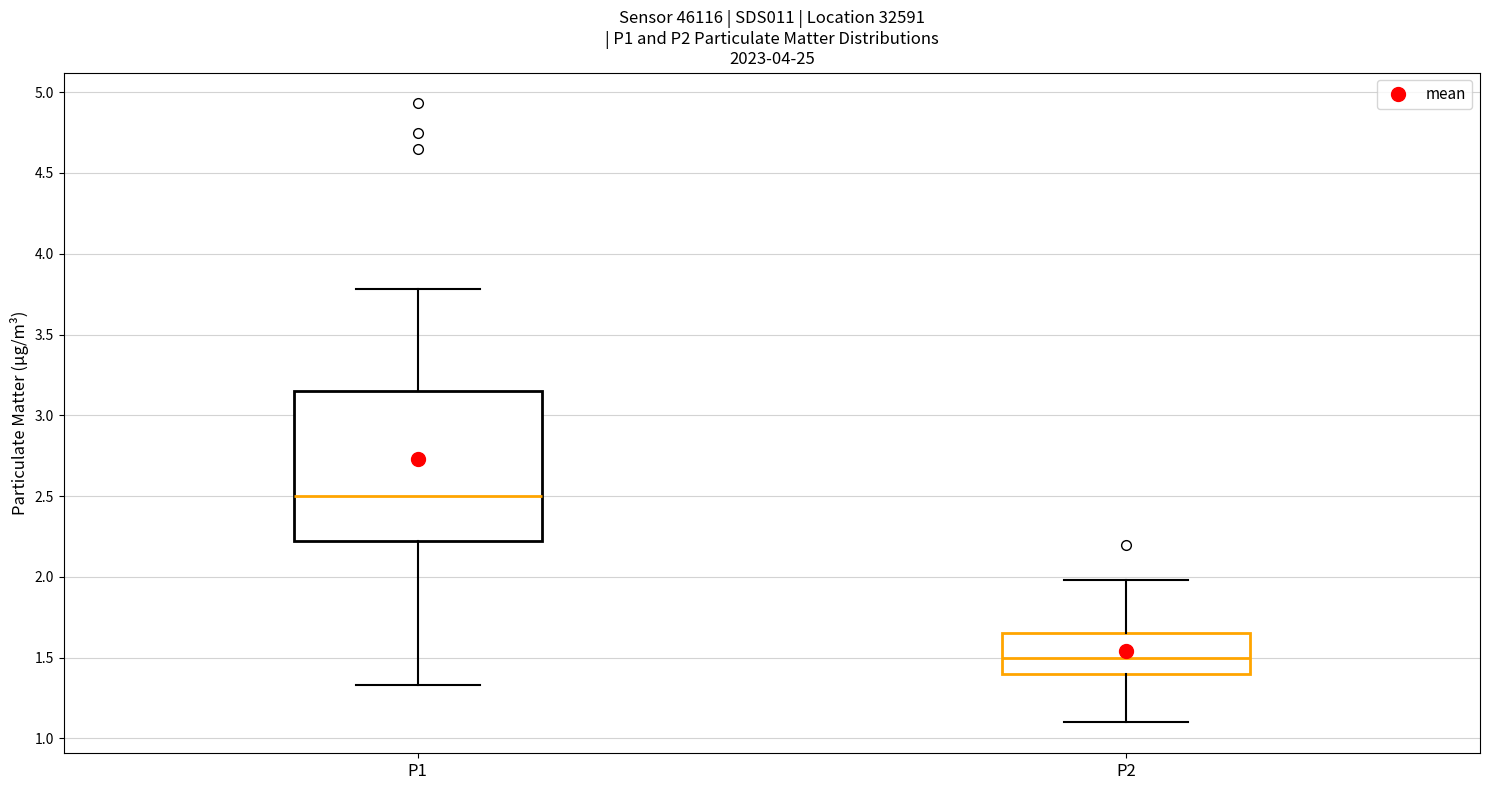

Which box has the lowest median line?

P2